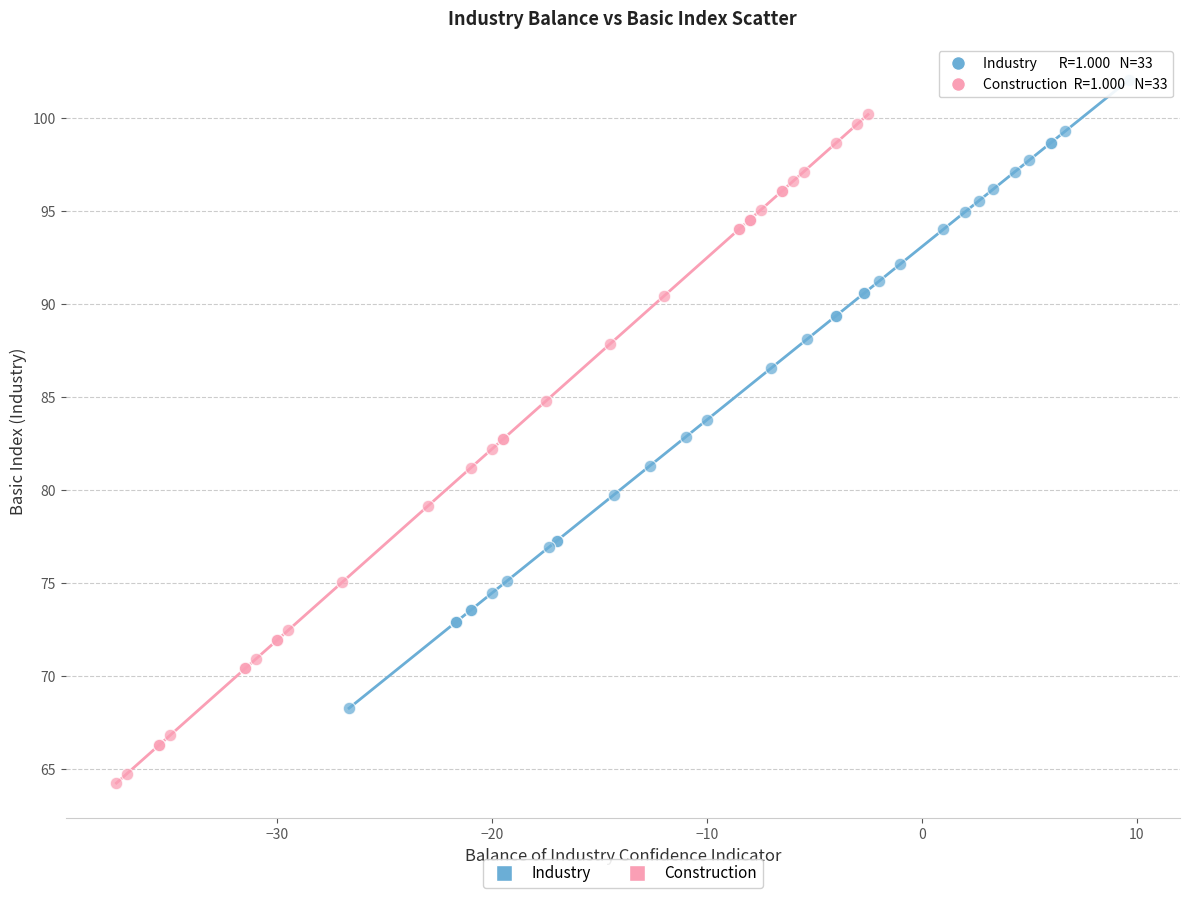

Which series reaches the minimum Y coordinate?

Construction